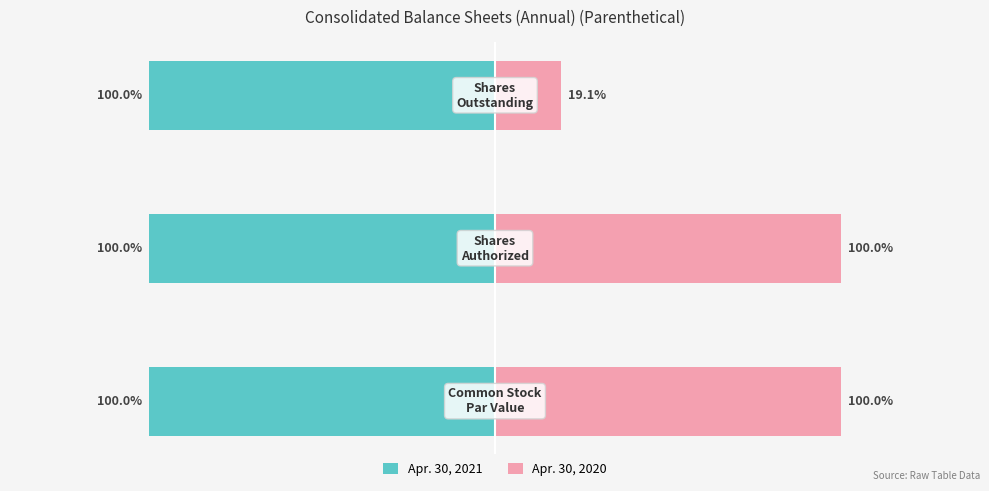

The value of Apr. 30, 2020 at 2 is 0.1. True or false?

False